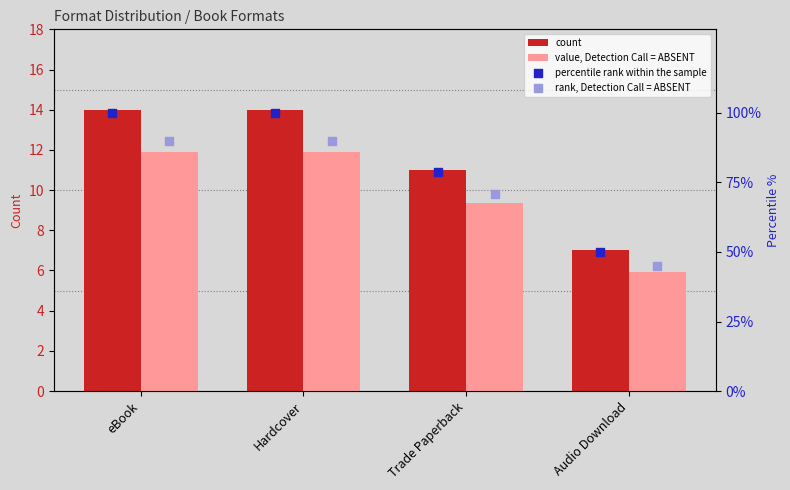

Is the value of percentile rank within the sample at Trade Paperback greater than the value of value, Detection Call = ABSENT at Trade Paperback?

Yes